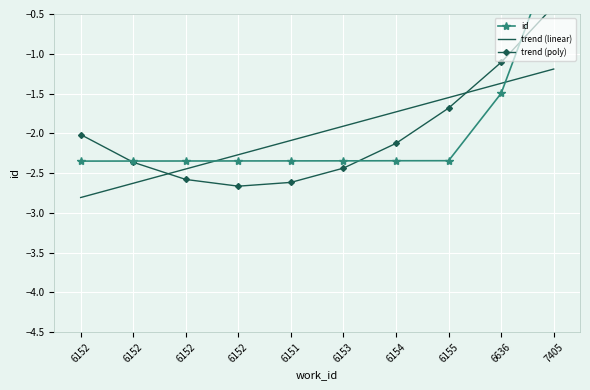

Rank the categories by trend (linear) value from highest to lowest.

7405, 6636, 6155, 6154, 6153, 6151, 6152, 6152, 6152, 6152